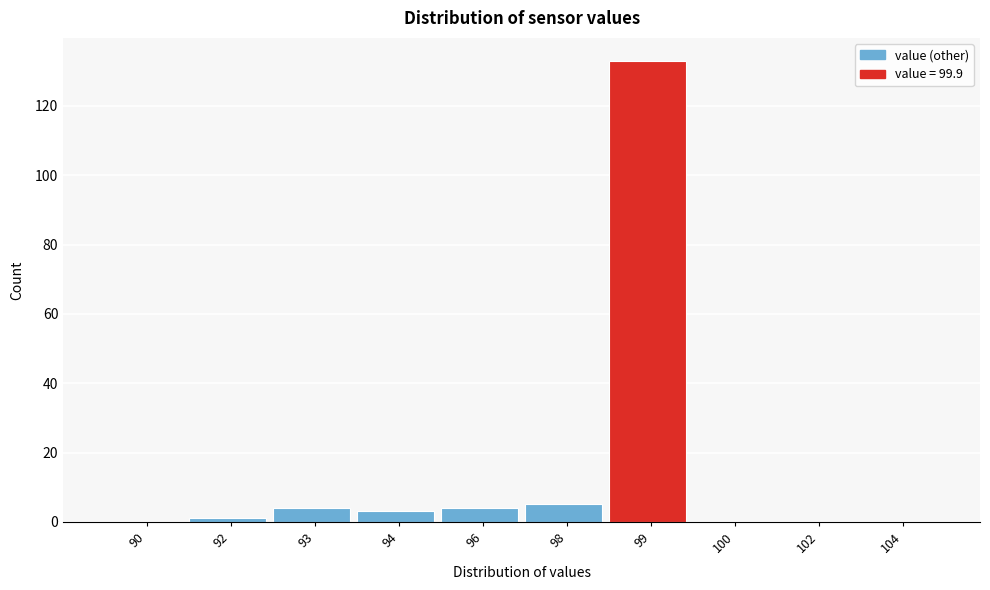

Reading right to left, what are all the values shown in this chart?

104=0	102=0	100=0	99=133	98=5	96=4	94=3	93=4	92=1	90=0